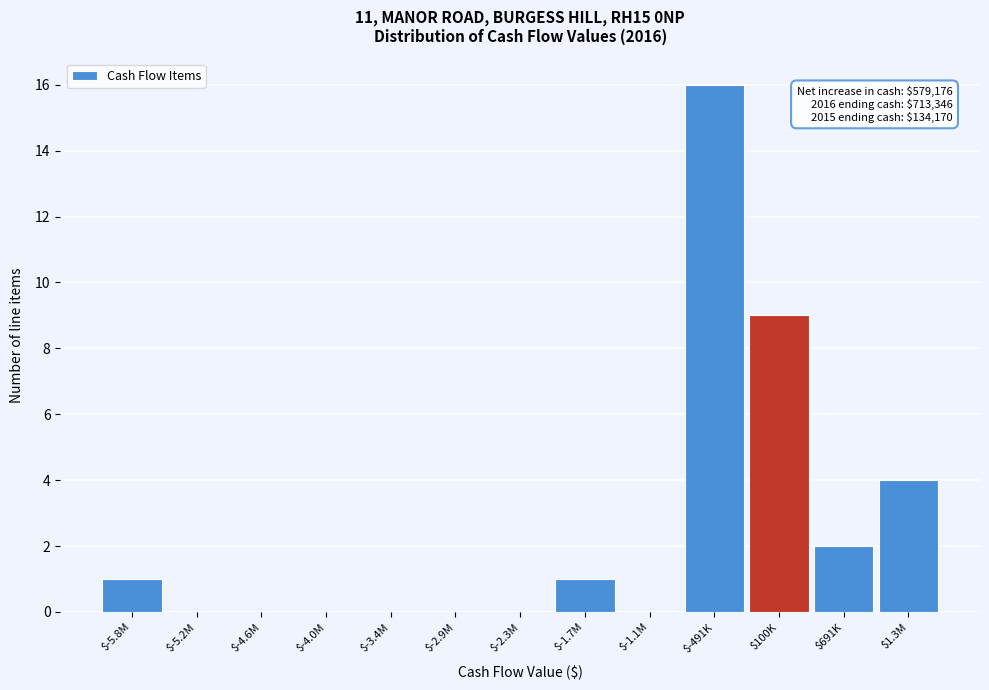

Is it true that the value at $-4.6M is -6?

False